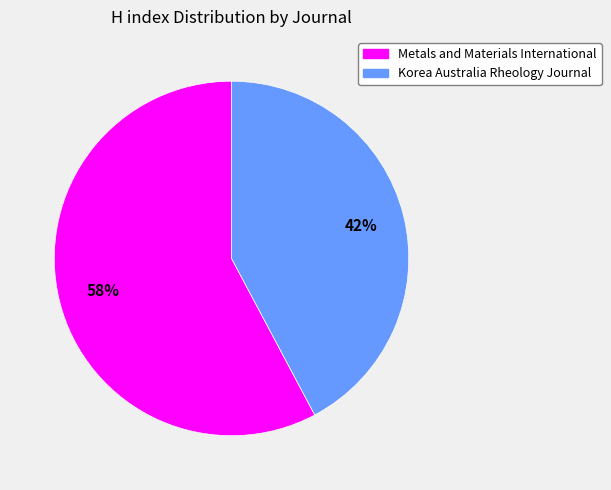

How many segments does this pie chart have?

2